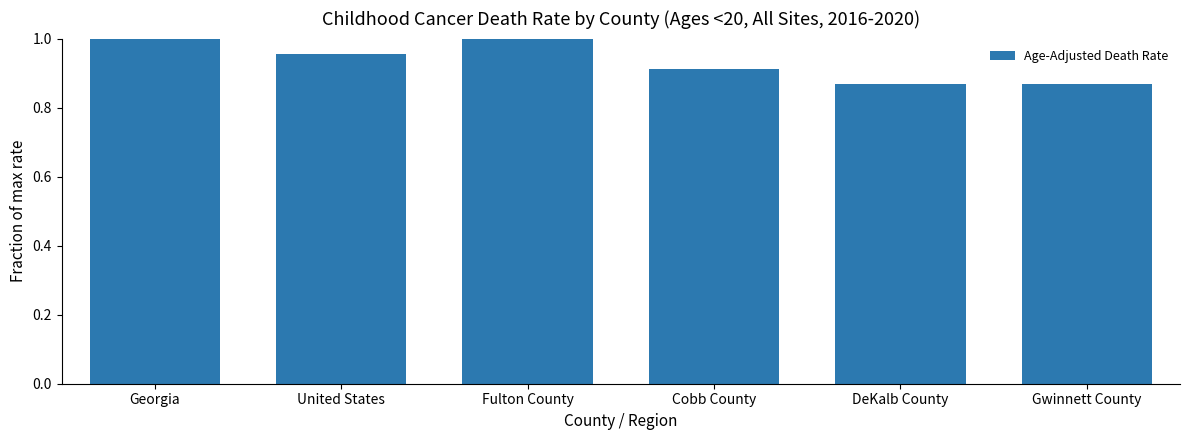

Count the number of categories in the chart.

6